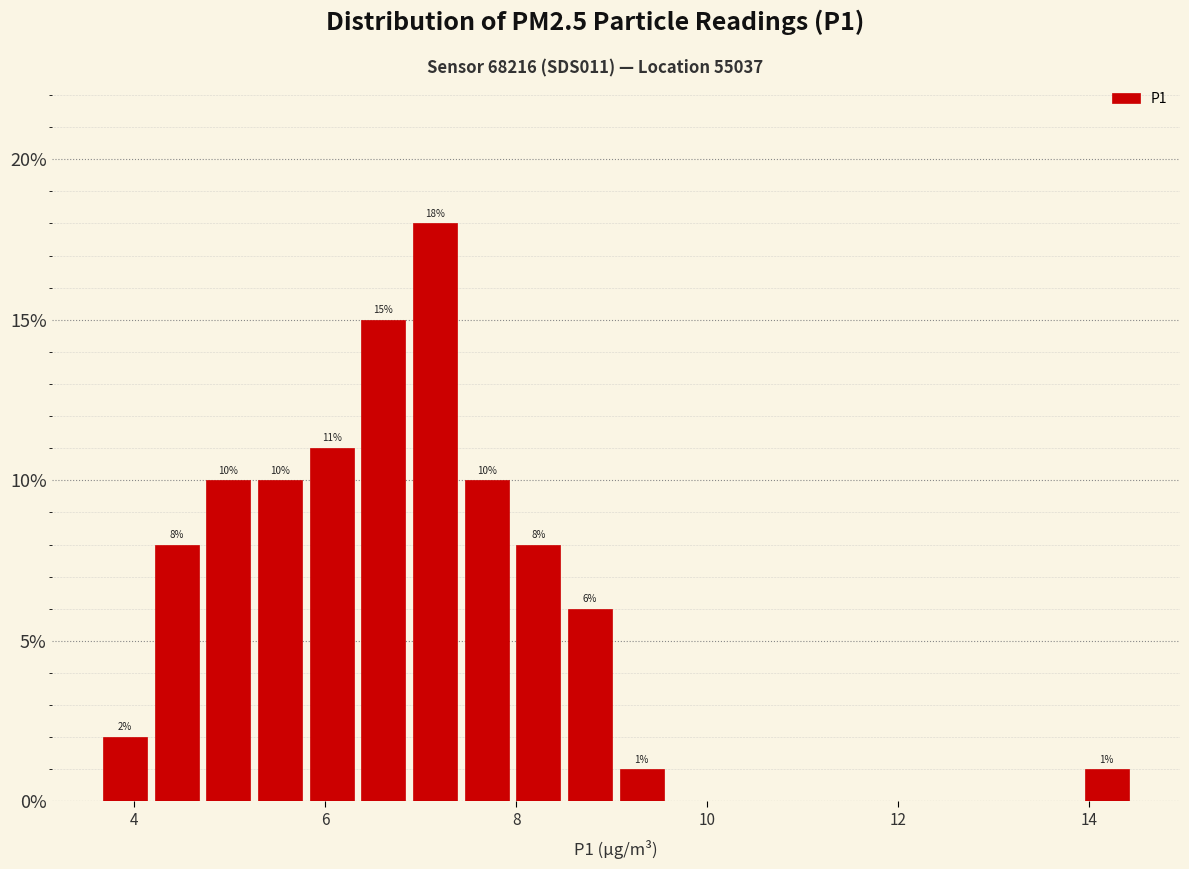

Read against the x-axis, roughly where is the centre of the tallest bar?

7.2